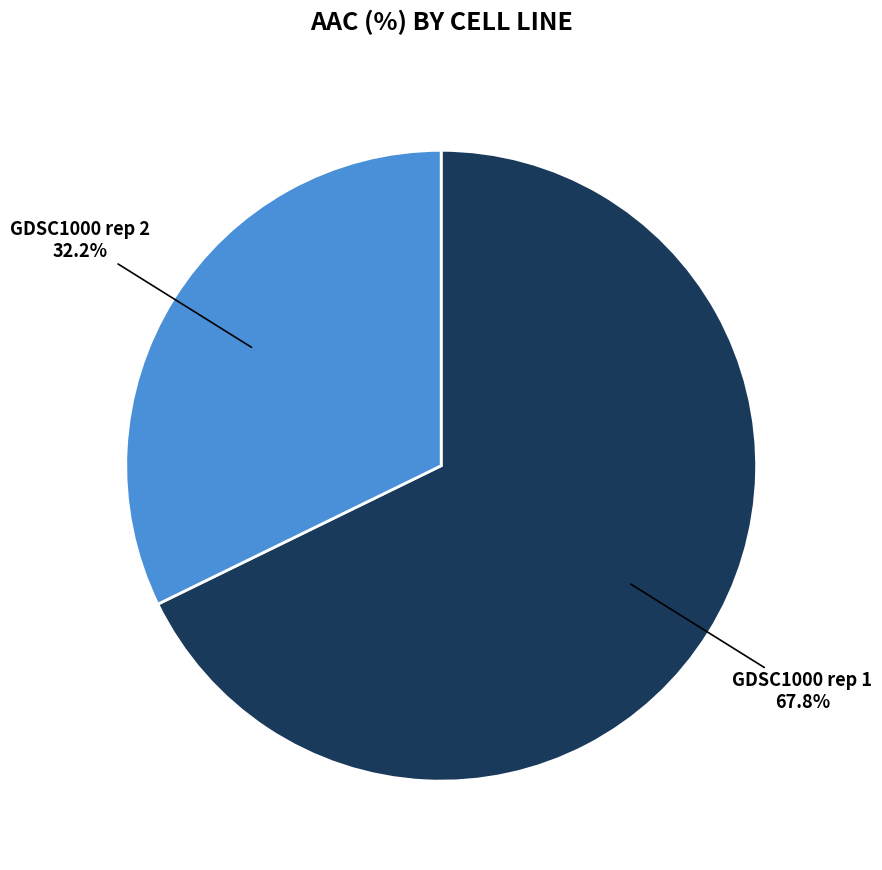

What is the smallest slice in the pie chart?

GDSC1000 rep 2